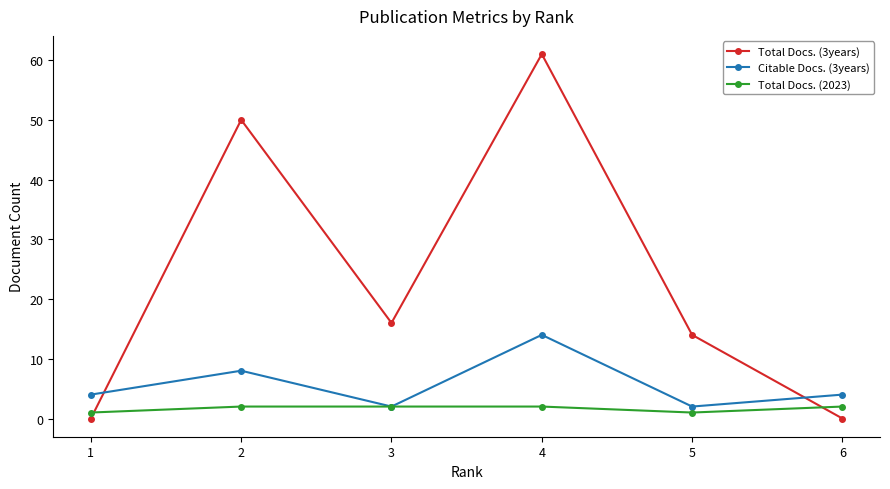

True or false: Total Docs. (3years) has a value of 24 at 3.

False